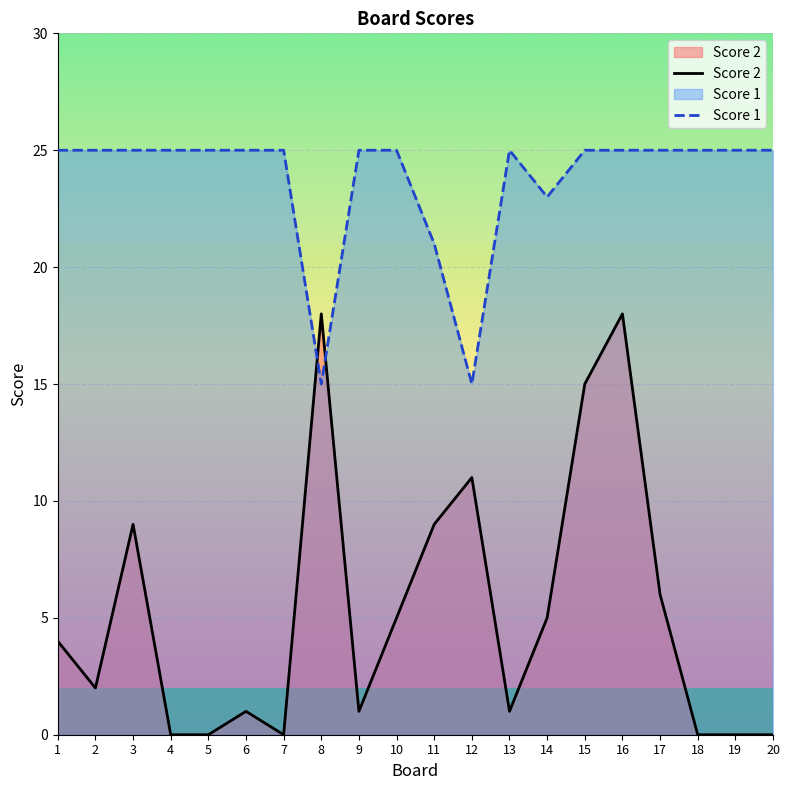

Reading left to right, transcribe all the data shown in this chart.

Score 2: 4	2	9	0	0	1	0	18	1	5	9	11	1	5	15	18	6	0	0	0
Score 1: 25	25	25	25	25	25	25	15	25	25	21	15	25	23	25	25	25	25	25	25